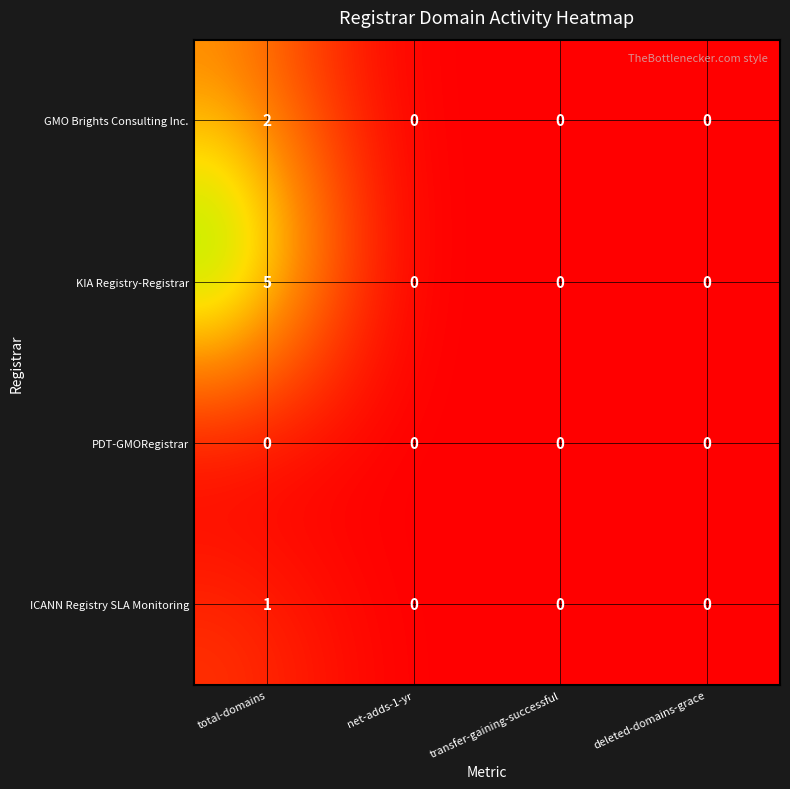

How many series are shown in this chart?

4